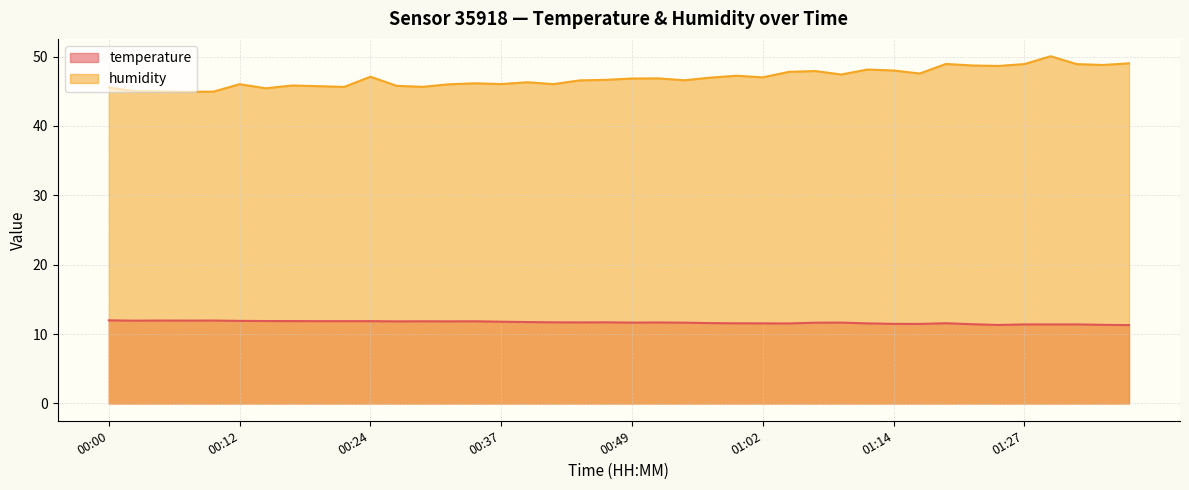

How many lines are shown in the chart?

2